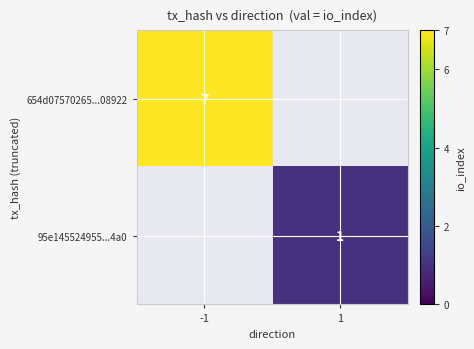

At which category does the chart reach its peak across all series?

-1